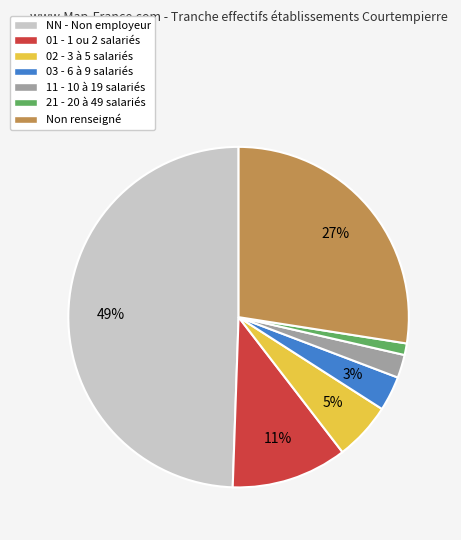

Rank the categories by value from highest to lowest.

NN - Non employeur, Non renseigné, 01 - 1 ou 2 salariés, 02 - 3 à 5 salariés, 03 - 6 à 9 salariés, 11 - 10 à 19 salariés, 21 - 20 à 49 salariés